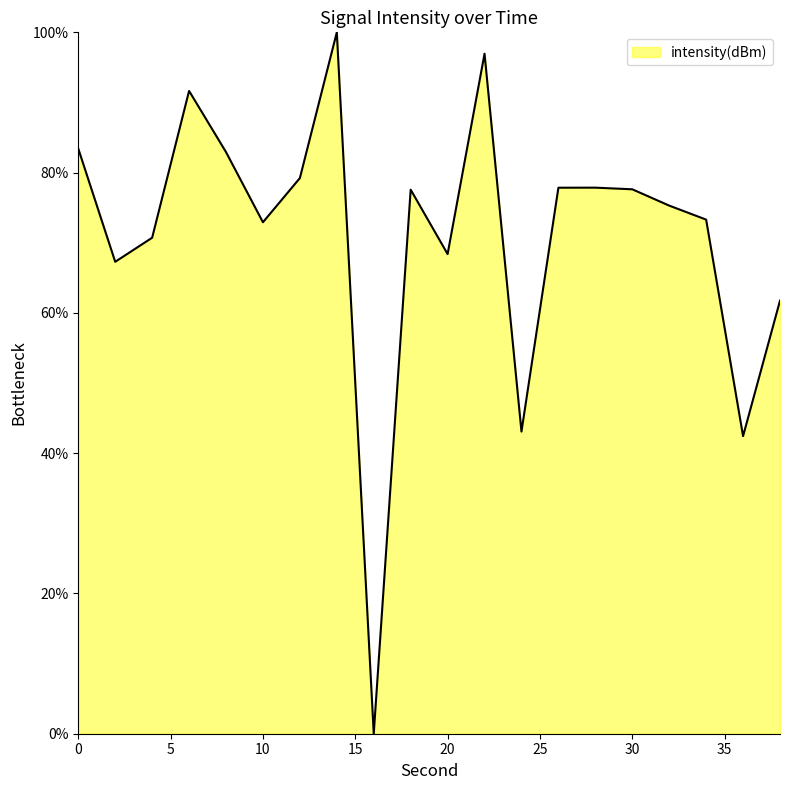

What is the difference between the maximum and minimum values?

100.0